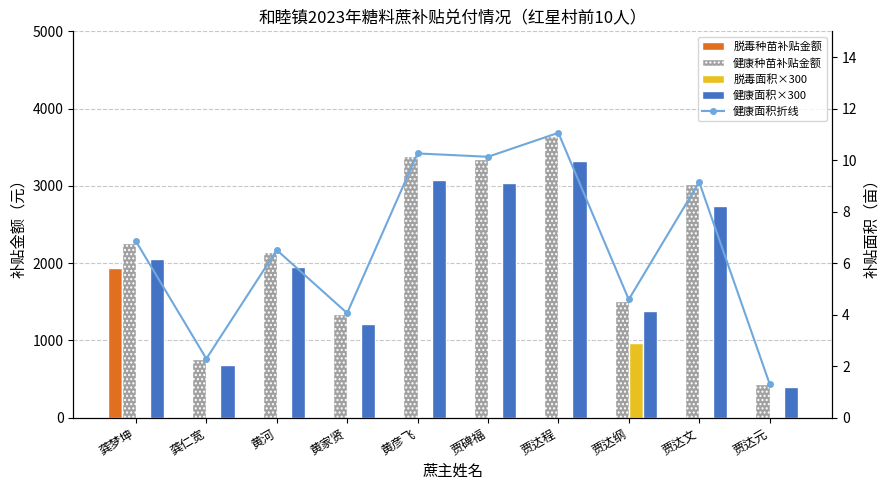

What is the label of the 8th bar from the right?

黄河